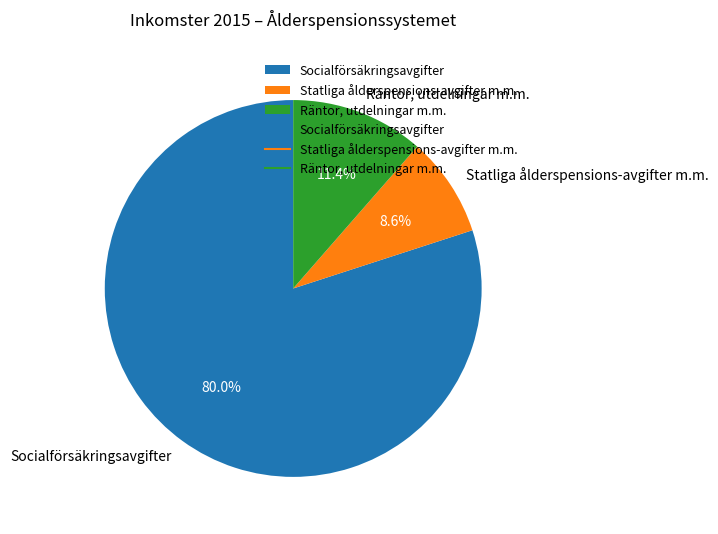

How many segments does this pie chart have?

3